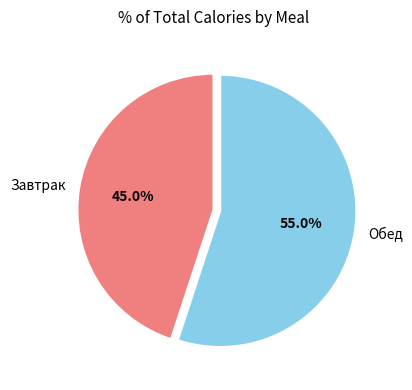

Do Обед and Завтрак together represent more than half of the pie?

Yes